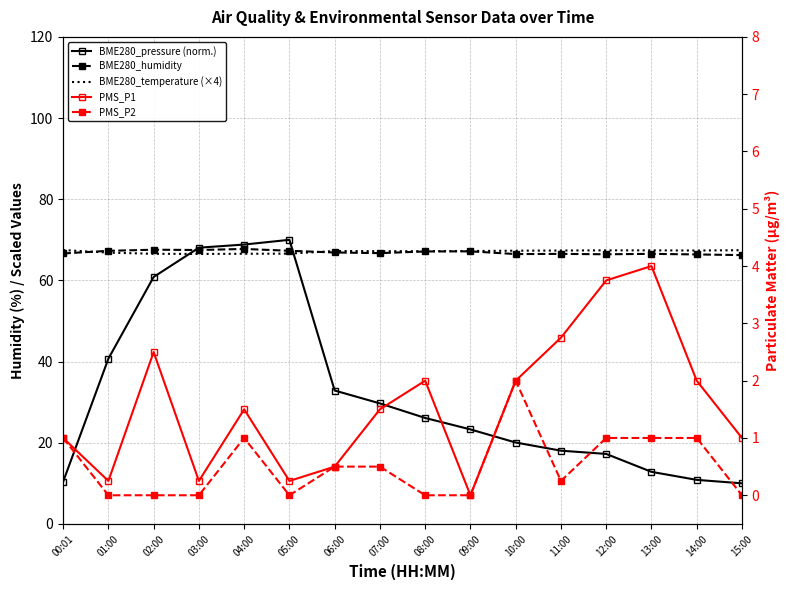

What position from the right is 11:00?

5